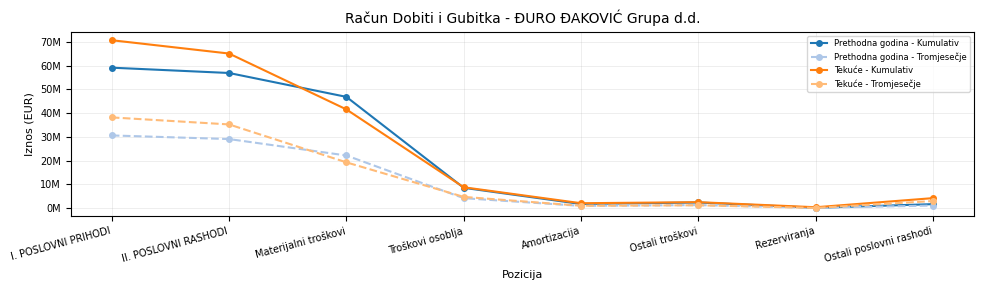

What are all the series names shown in the legend?

Prethodna godina - Kumulativ, Prethodna godina - Tromjesečje, Tekuće - Kumulativ, Tekuće - Tromjesečje